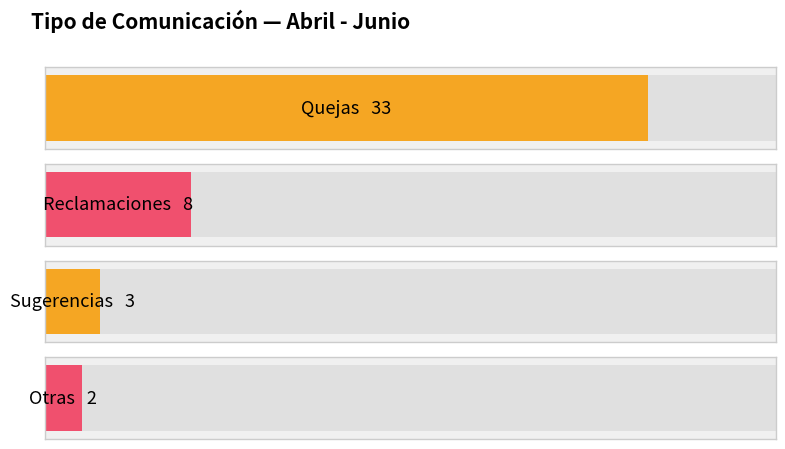

What is the smallest value displayed?

2